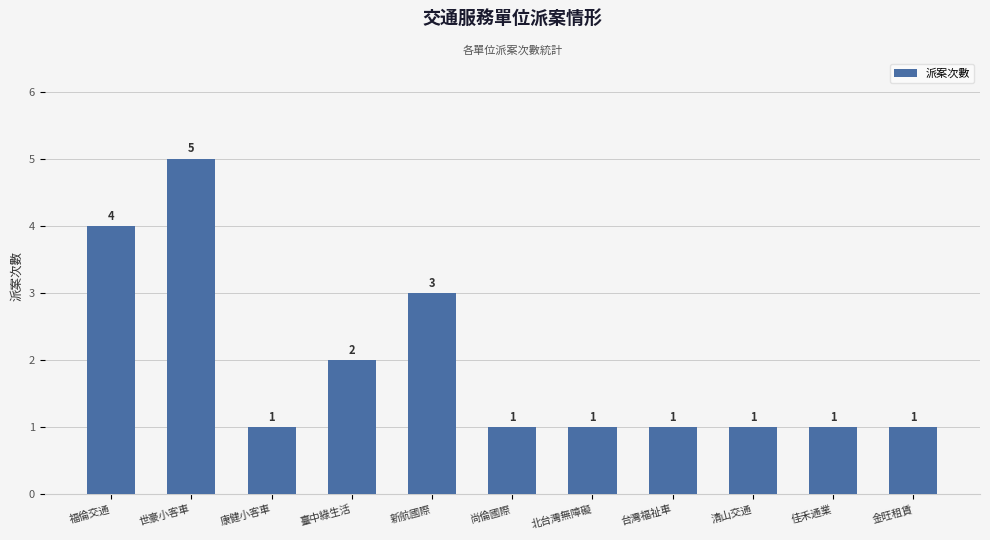

What is the average value?

2